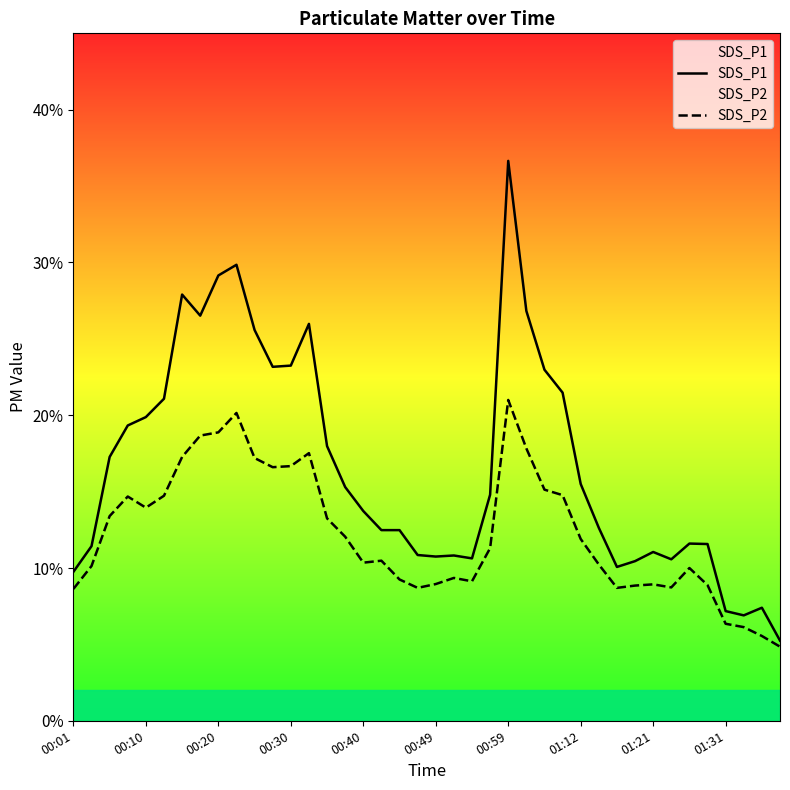

True or false: SDS_P2 has a value of 22.6 at 00:30.

False